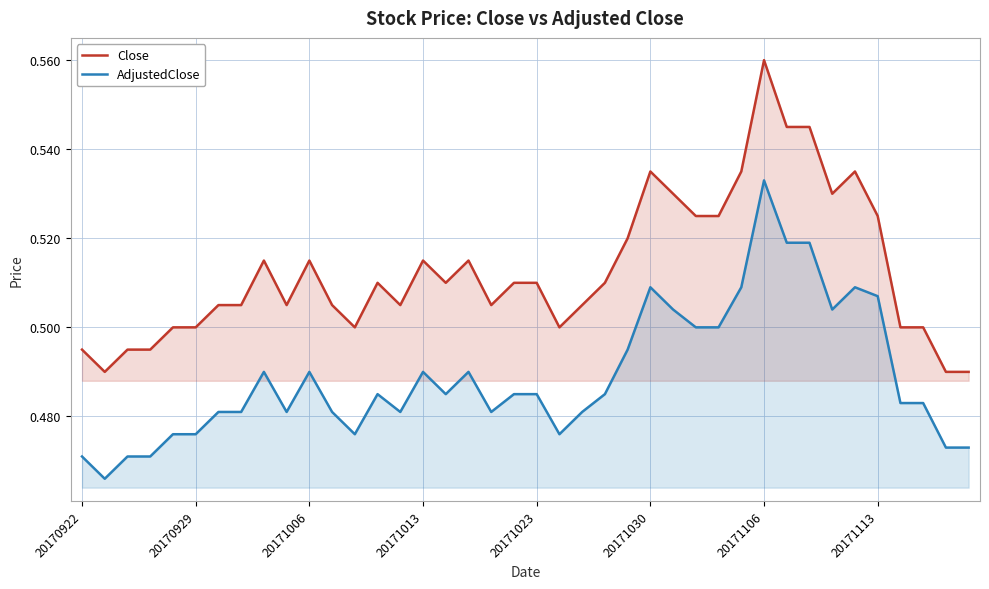

Which series has the largest range (max minus min)?

Close